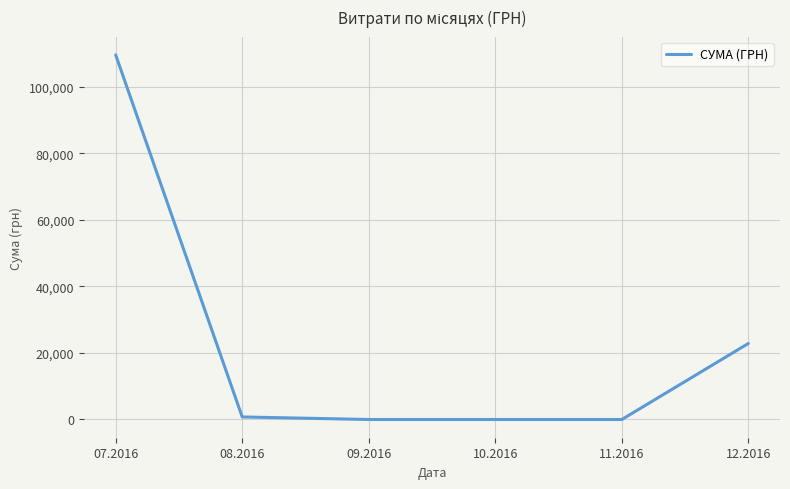

What is the difference between the maximum and minimum values?

109613.5